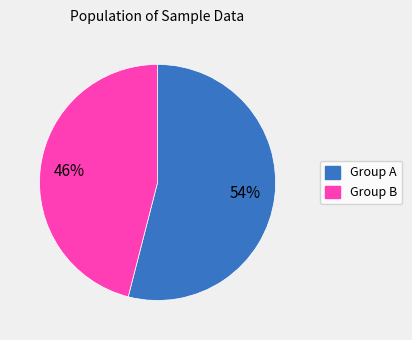

Is there any slice that represents more than half of the pie?

Yes